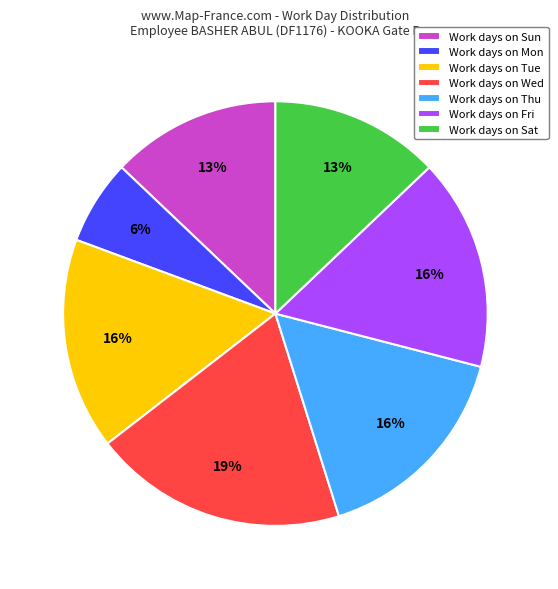

What percentage is the Work days on Thu slice, to the nearest percent?

16%